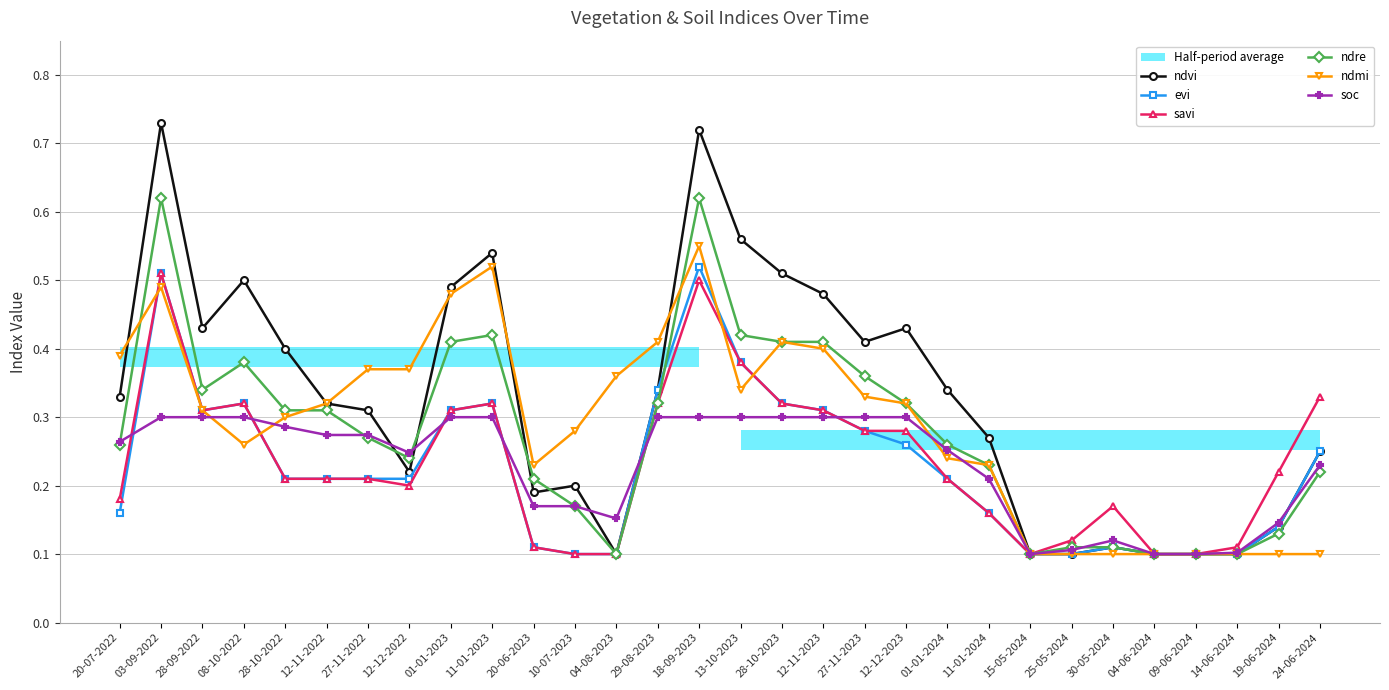

Which series has the widest spread of values?

ndvi